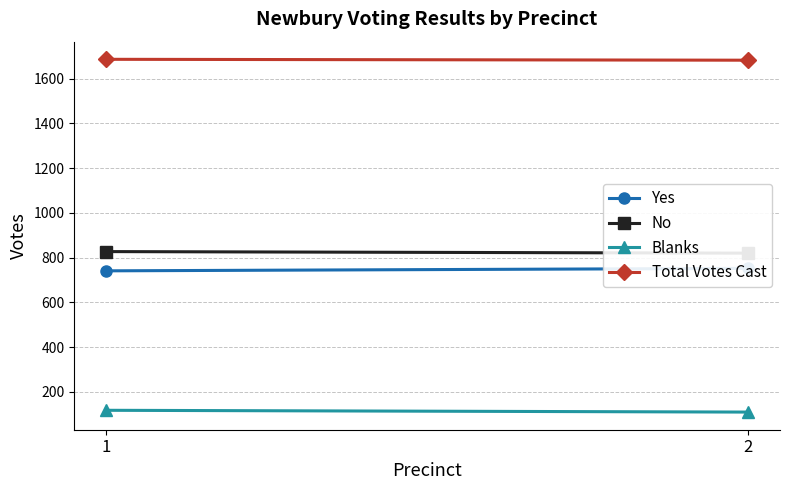

Which has a higher value, 1 or 2?

2